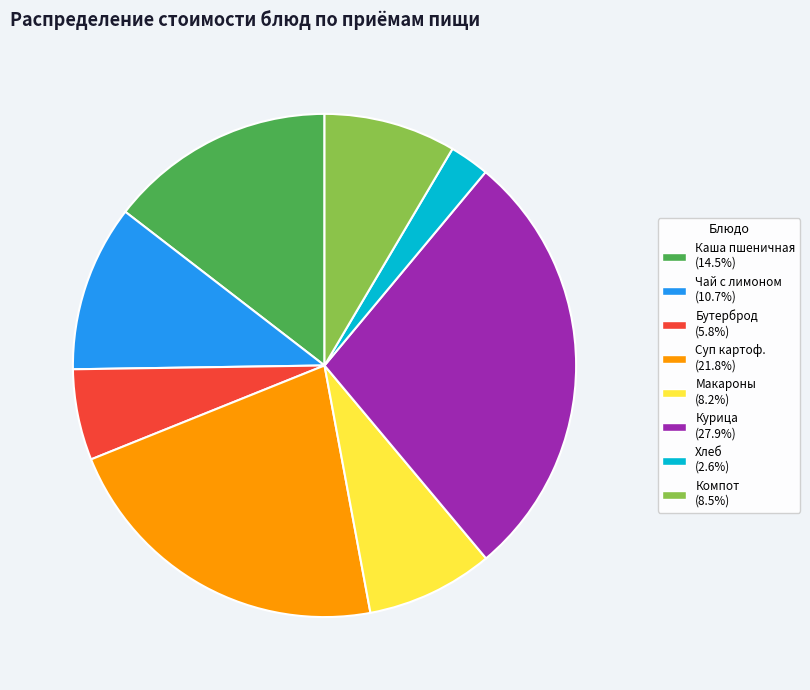

Does any single category account for the majority?

No